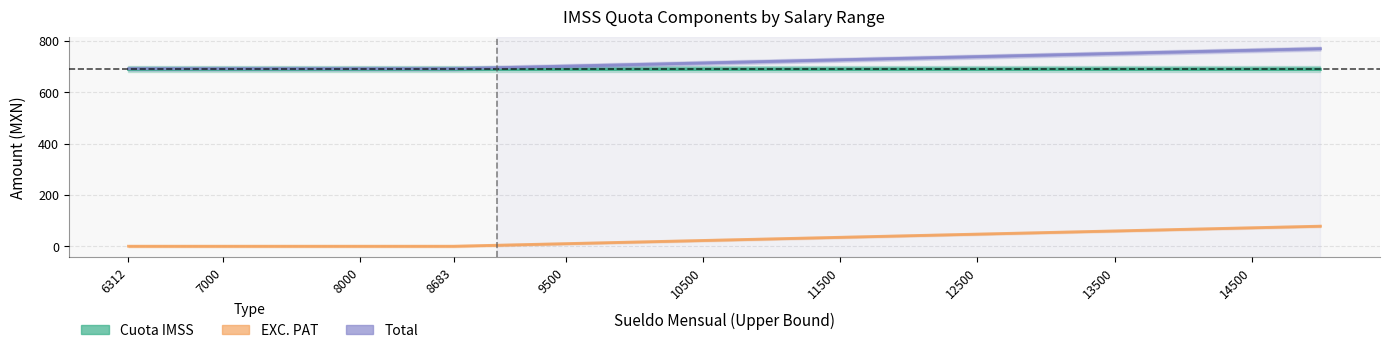

What is the difference between the highest and lowest values at 8683?

691.6